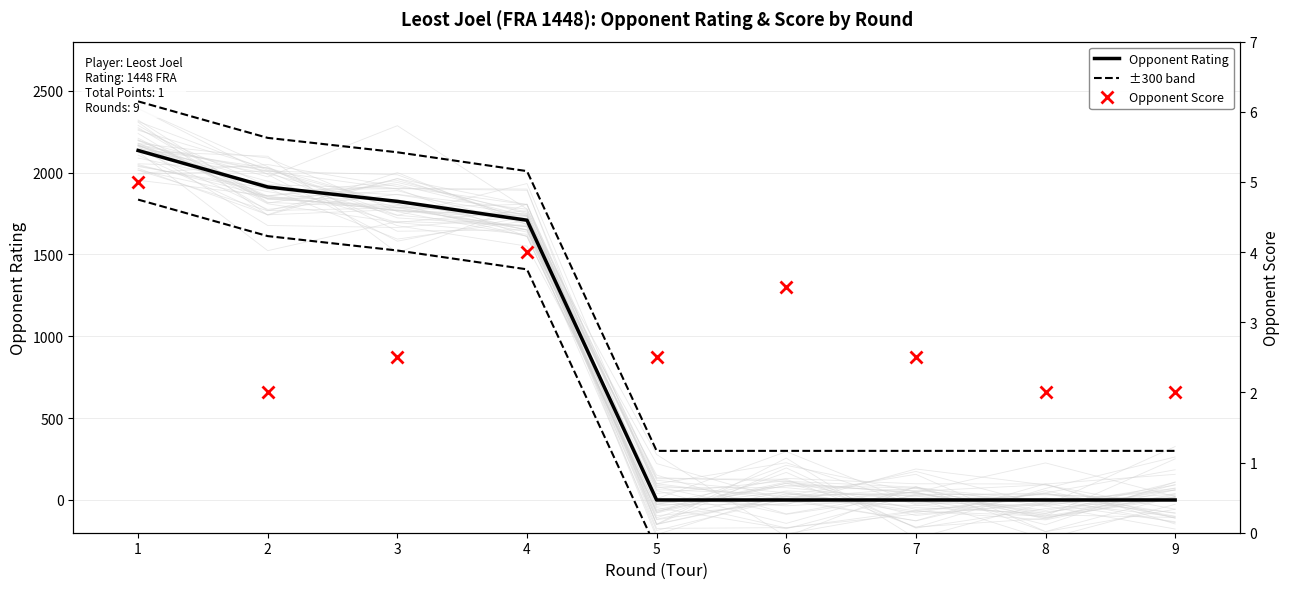

What are all the series names shown in the legend?

Opponent Rating, ±300 band, Opponent Score